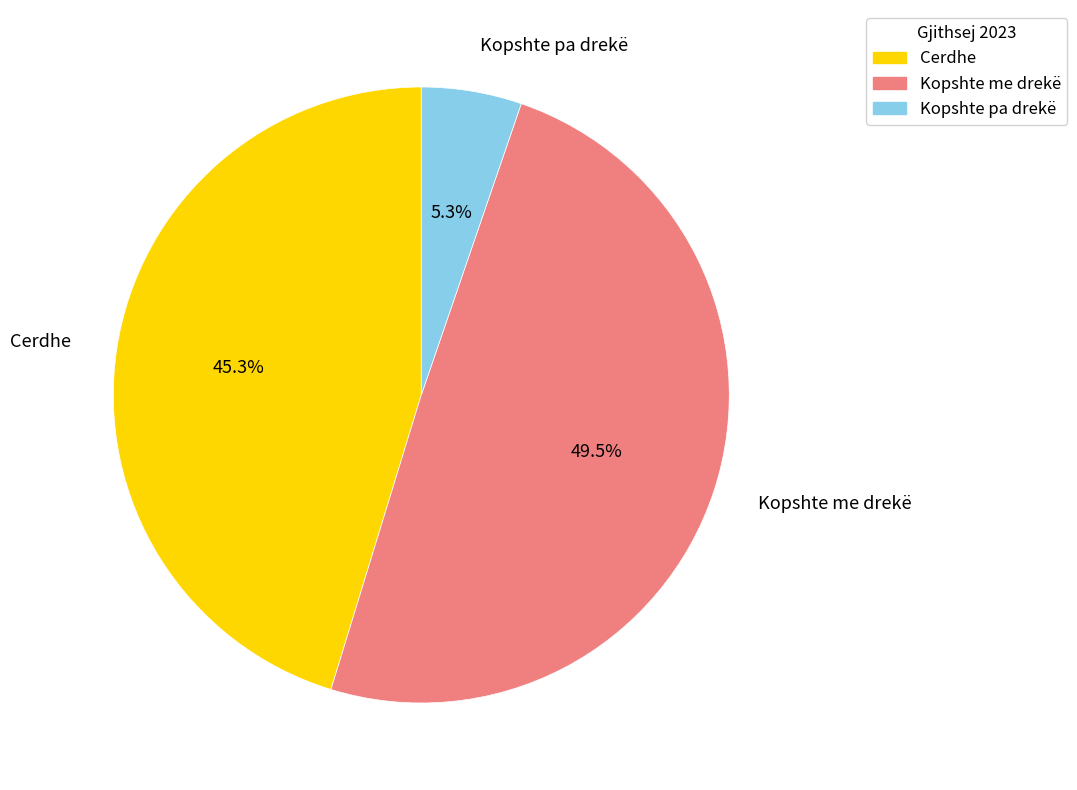

How many segments does this pie chart have?

3